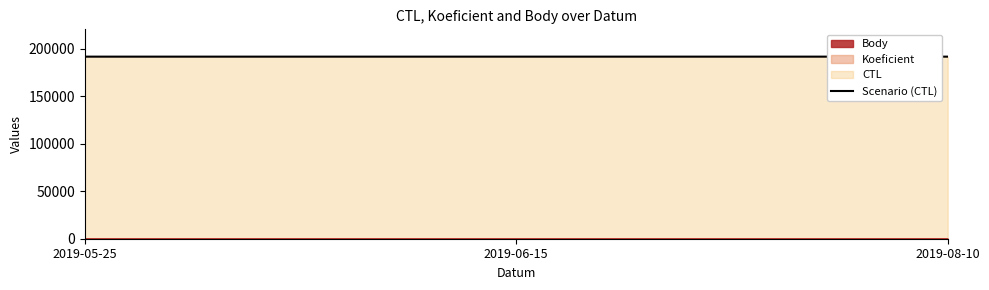

Where does the data first go above 191903?

2019-08-10